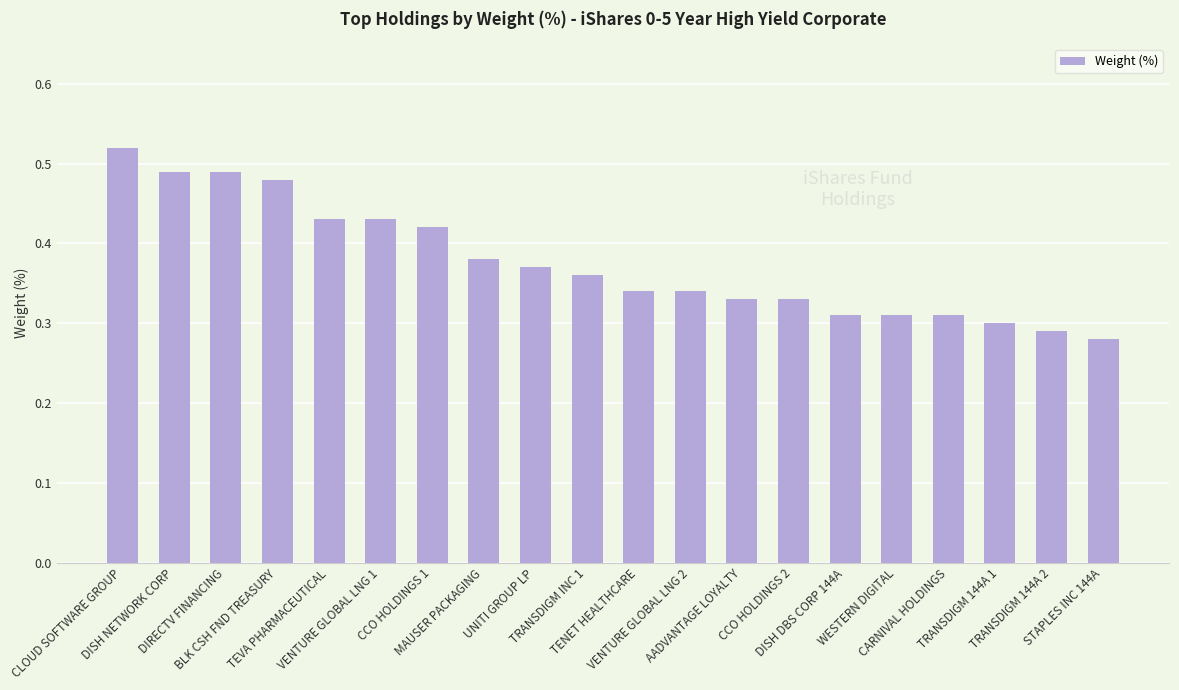

What is the sum of all values?

7.5